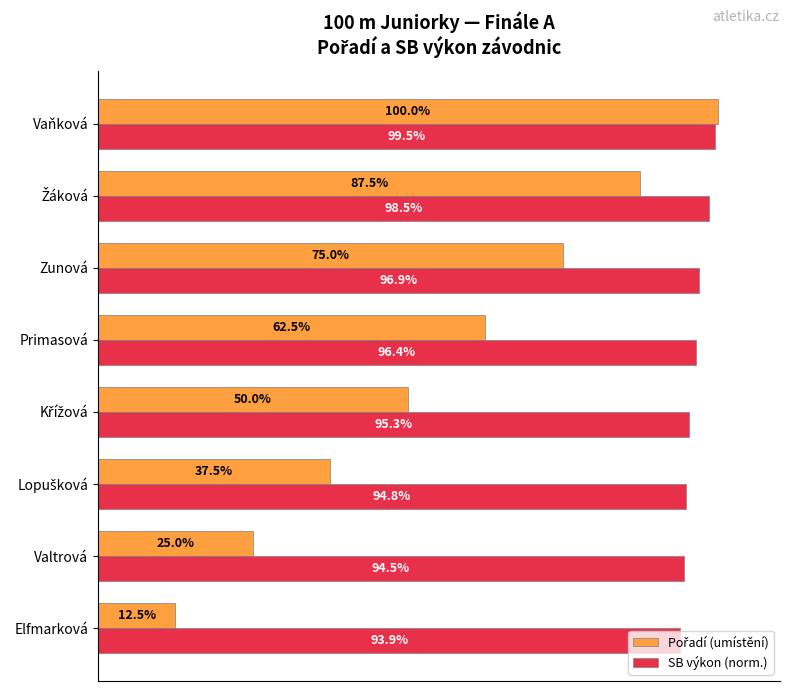

Which series has the largest total across all categories?

SB výkon (norm.)